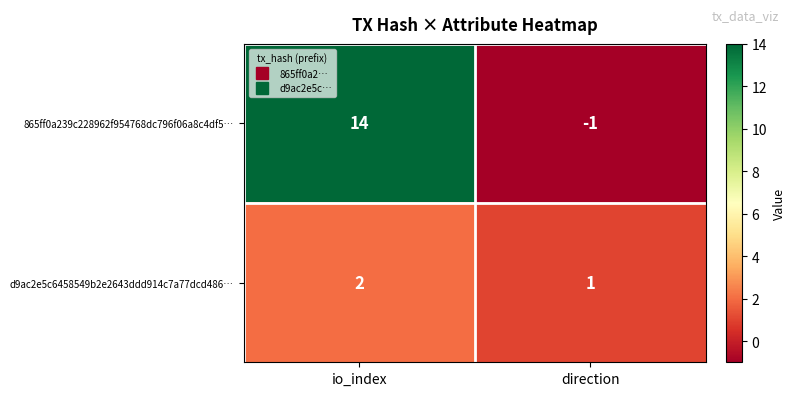

Rank the categories by d9ac2e5c6458549b2e2643ddd914c7a77dcd486… value from lowest to highest.

direction, io_index